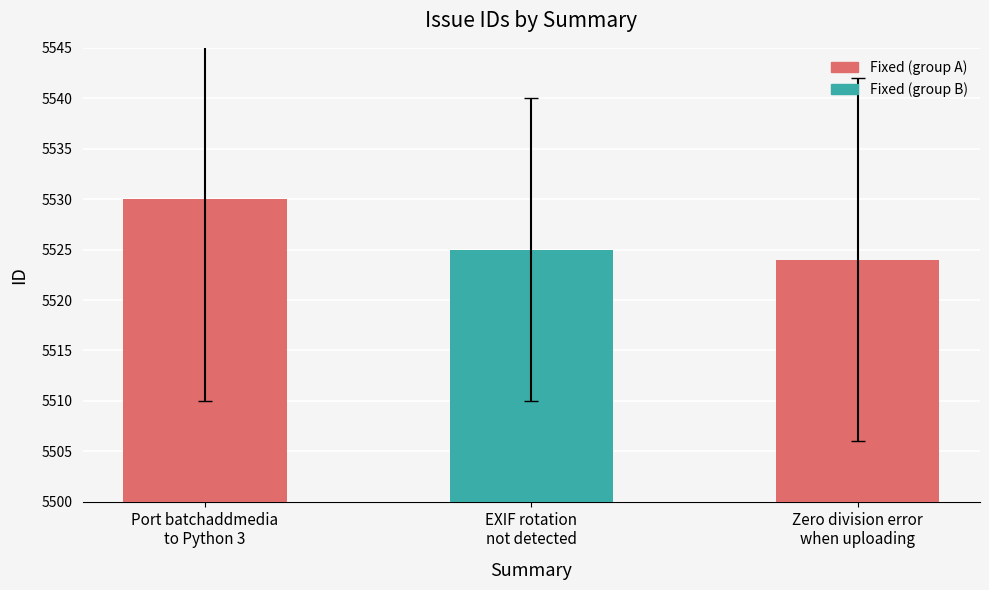

What is the label of the 3rd bar from the left?

Zero division error
when uploading